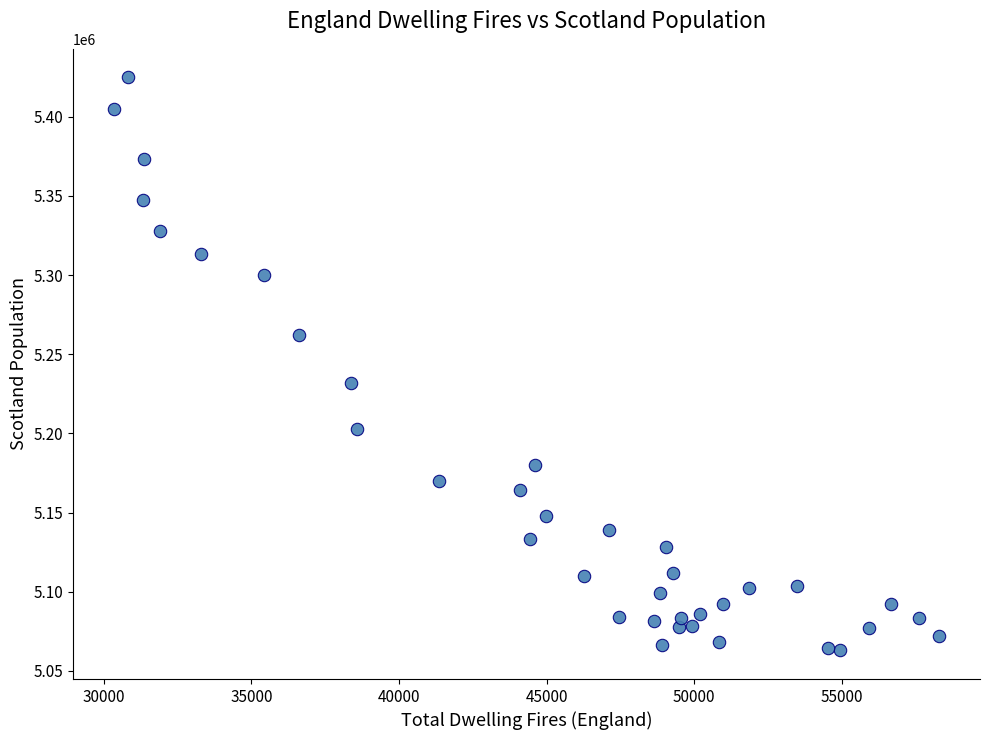

What is the range of X values (max minus min)?

27927